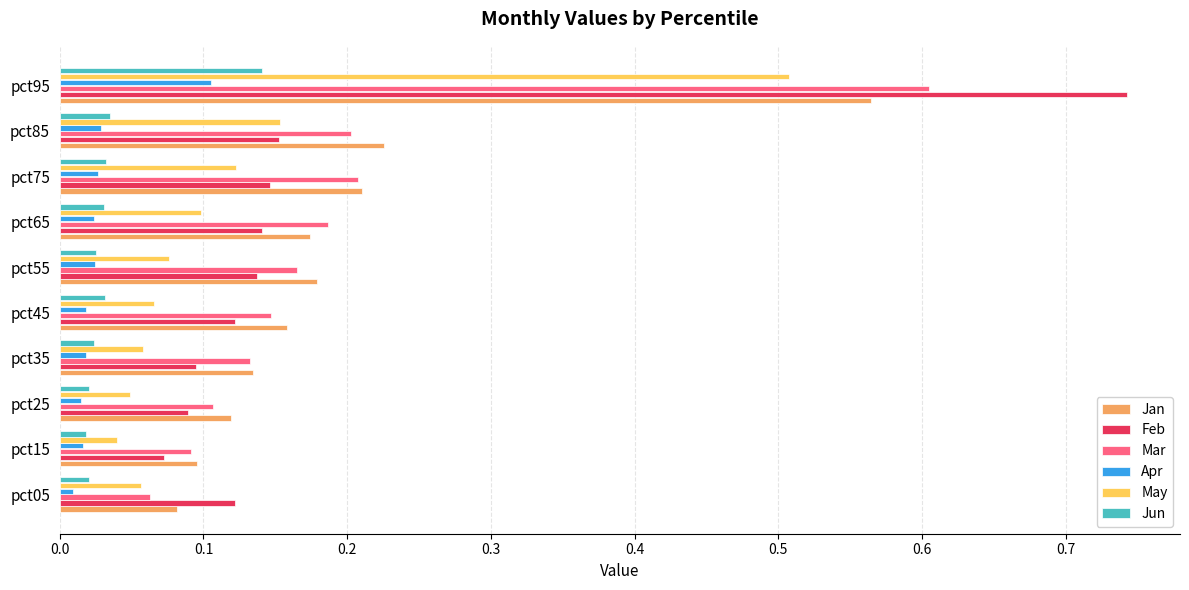

Is it true that Feb equals 0.0 at pct55?

False